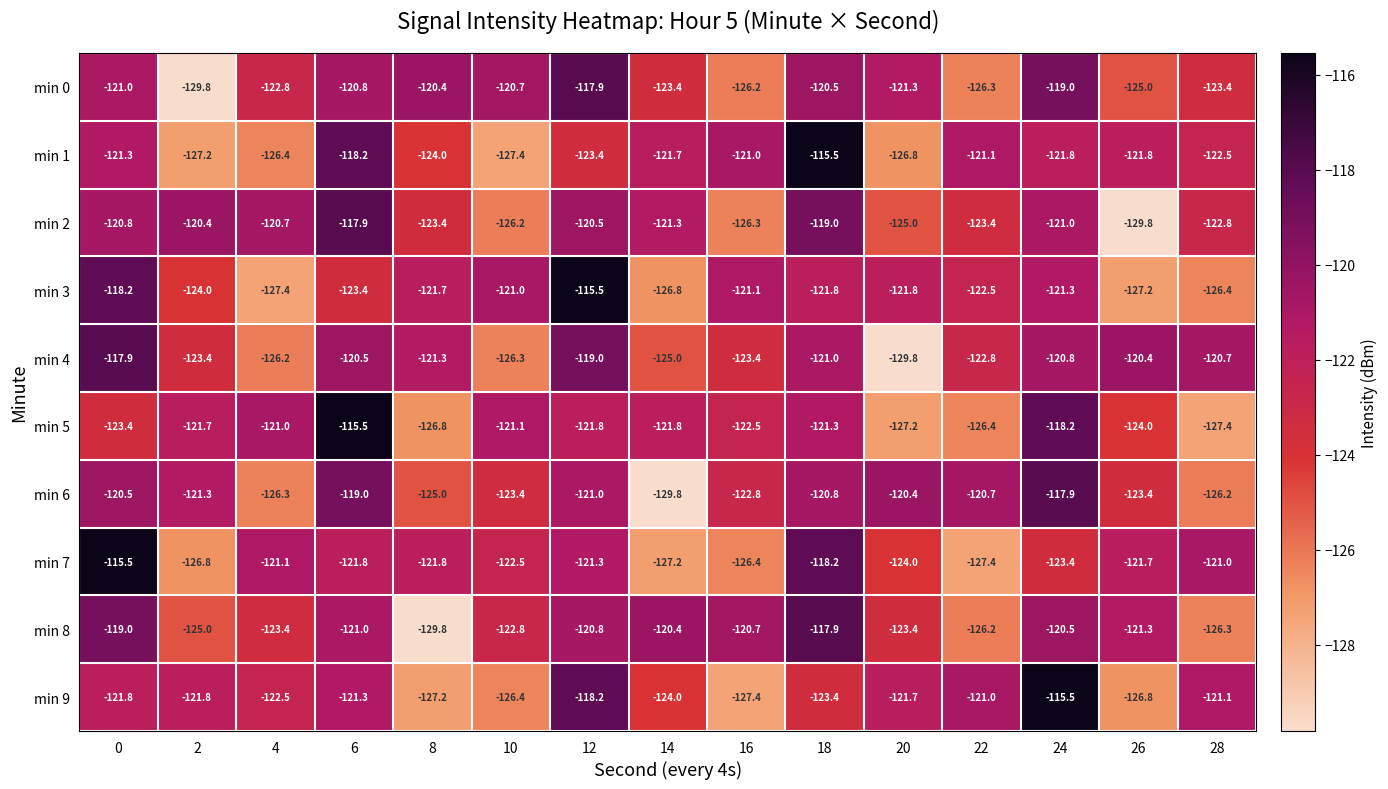

What is the total value across all series at 16?

-1237.8